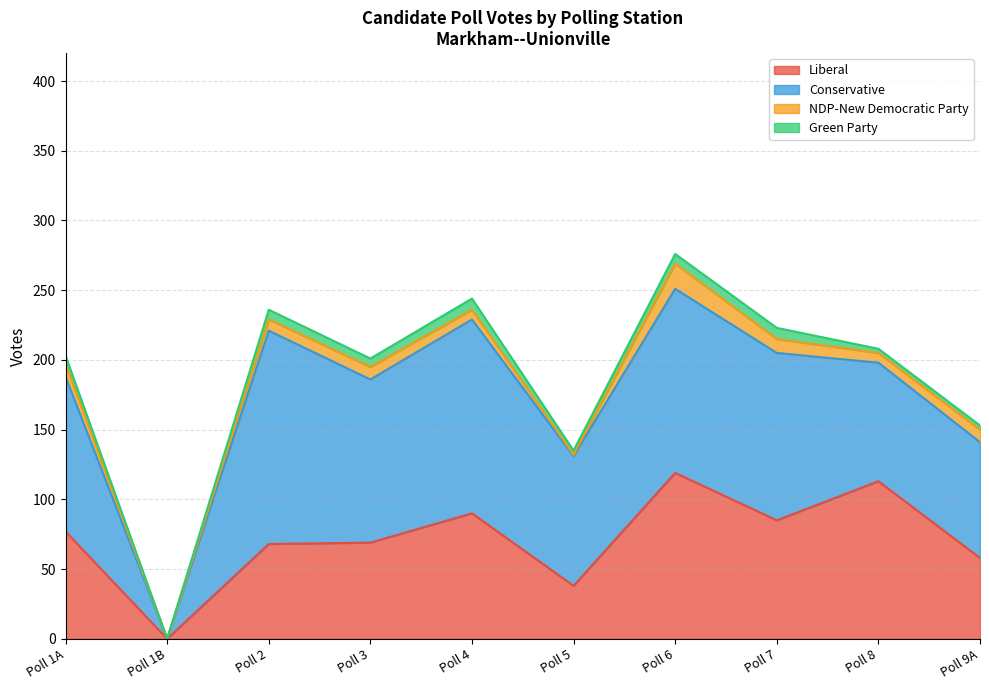

Reading left to right, extract all data points from this chart.

Liberal: 77	0	68	69	90	38	119	85	113	58
Conservative: 111	0	153	117	139	93	132	120	85	83
NDP-New Democratic Party: 9	0	8	9	7	1	18	10	7	9
Green Party: 6	0	7	6	8	3	7	8	3	3